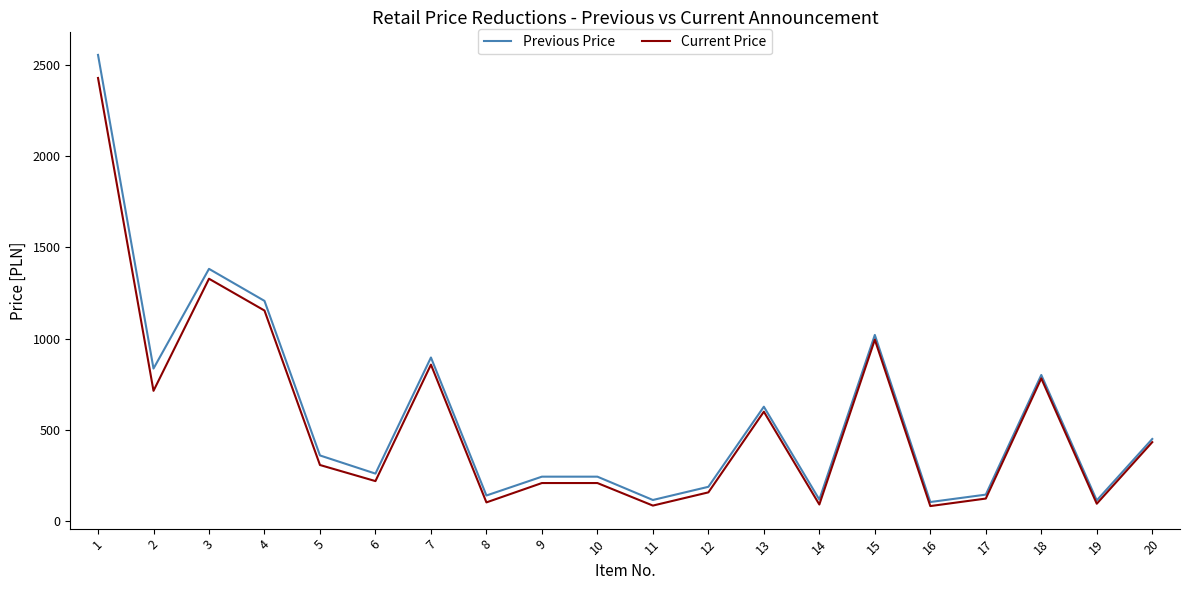

How many interior local valleys does the Current Price series have?

7